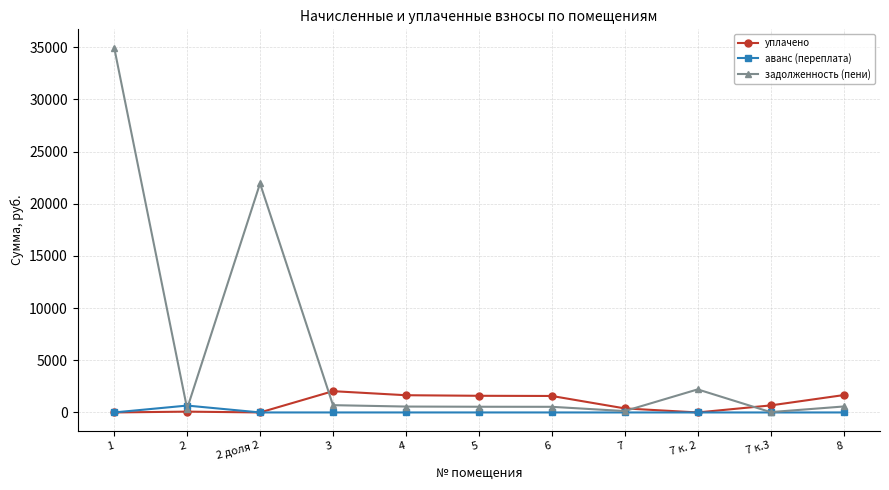

What is the greatest value displayed?

34969.8